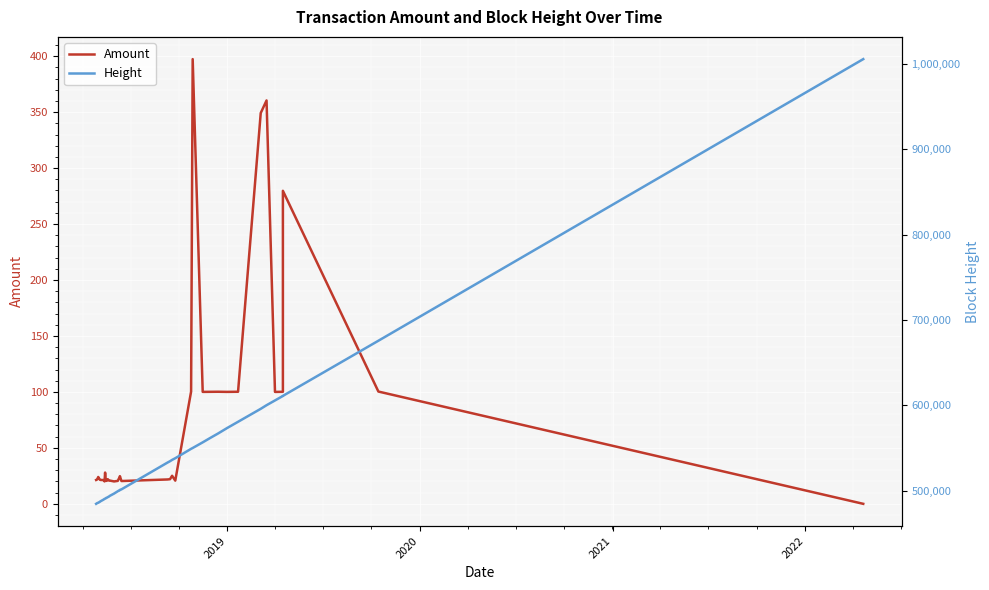

True or false: Height has more than 0 interior local peaks.

True